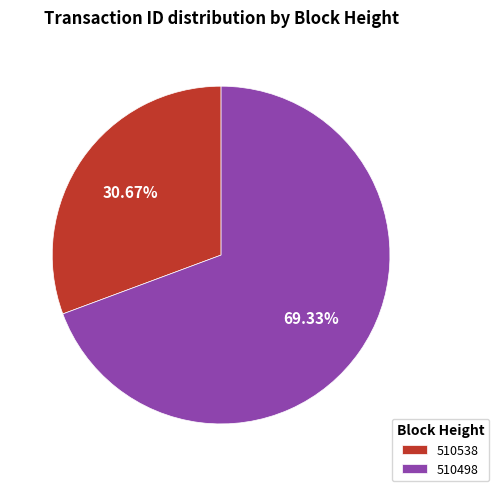

Is 510538 the majority of the pie?

No